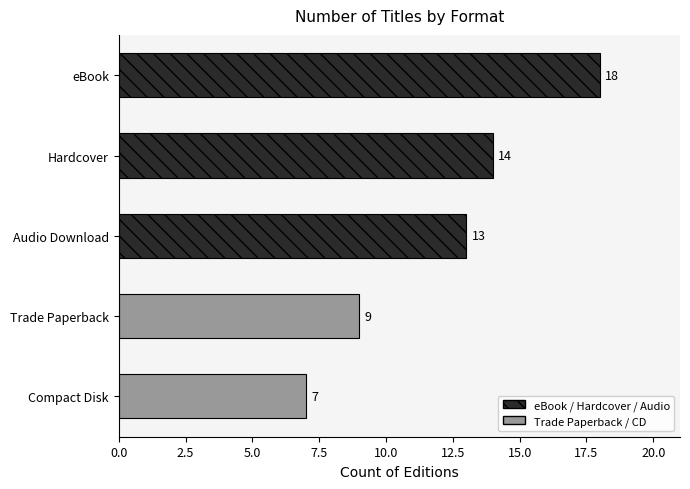

List the labels in order of value, smallest first.

Compact Disk, Trade Paperback, Audio Download, Hardcover, eBook